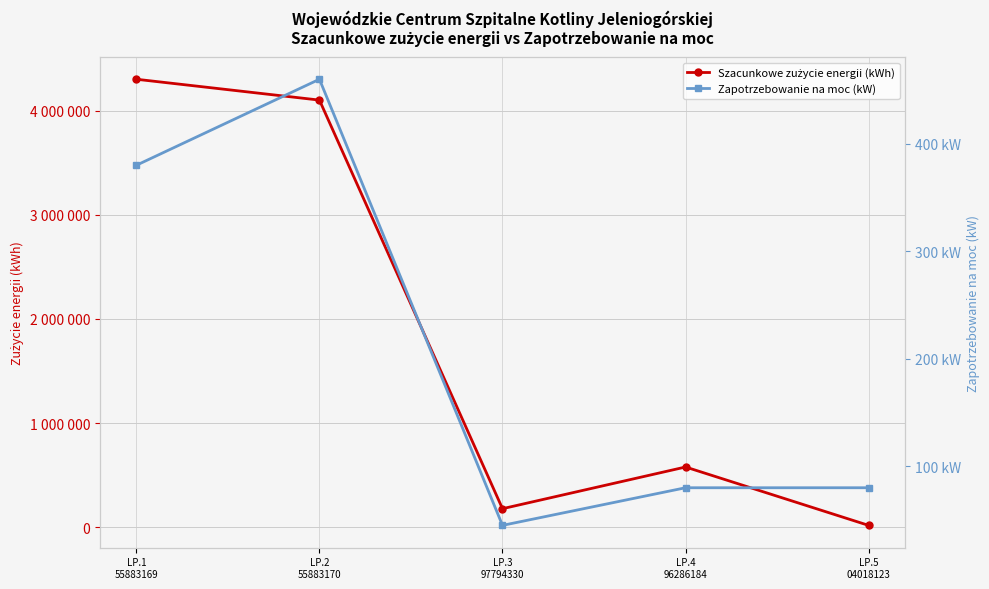

What is the total value across all series at LP.5
04018123?

20080